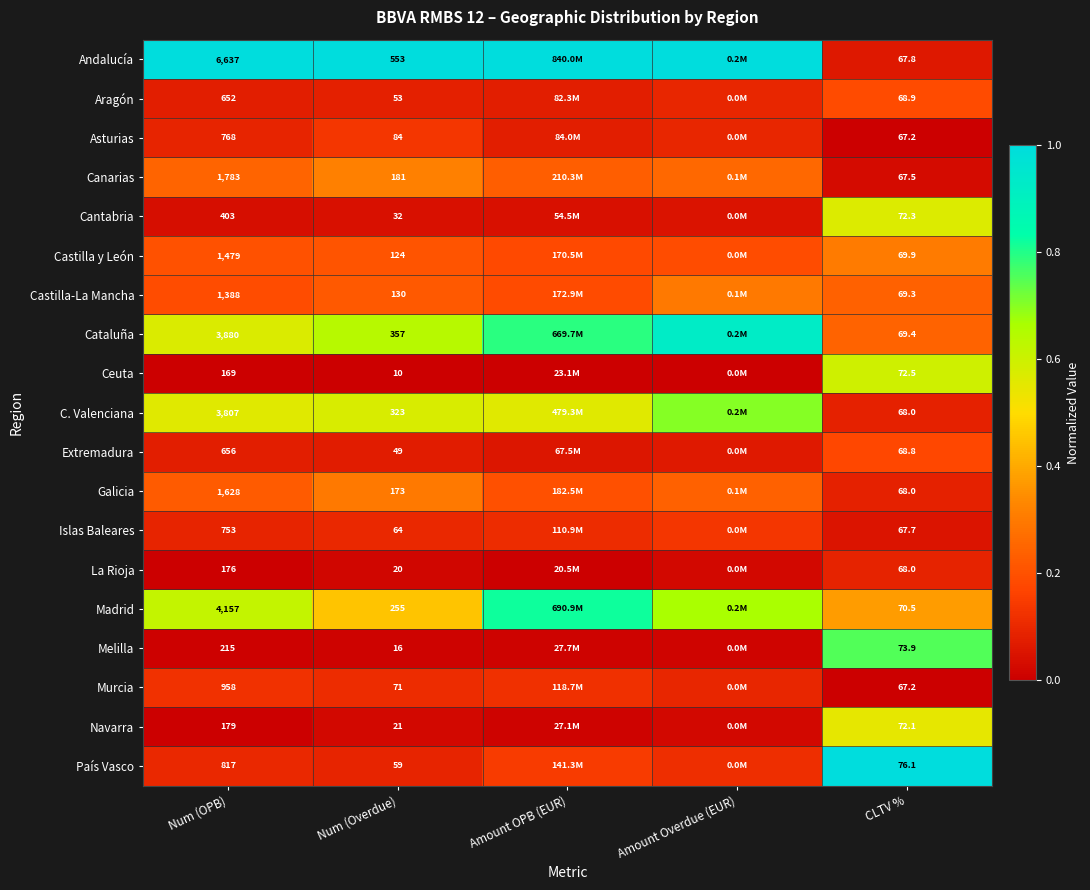

Between Num (OPB) and Num (Overdue), which series saw the biggest shift?

Andalucía